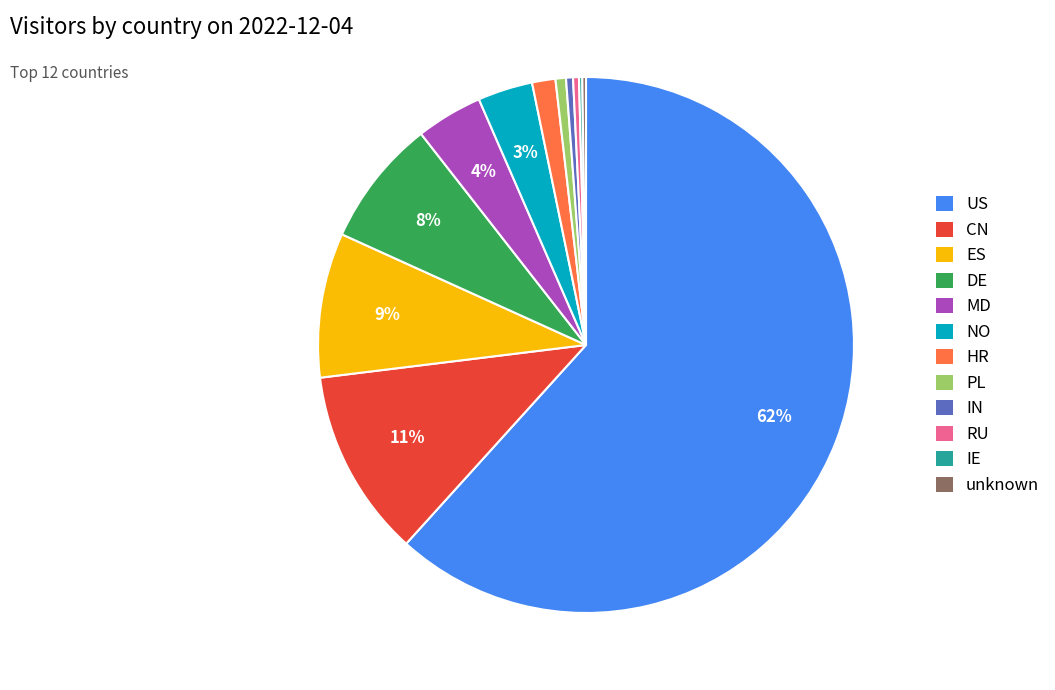

Which slice is the largest?

US